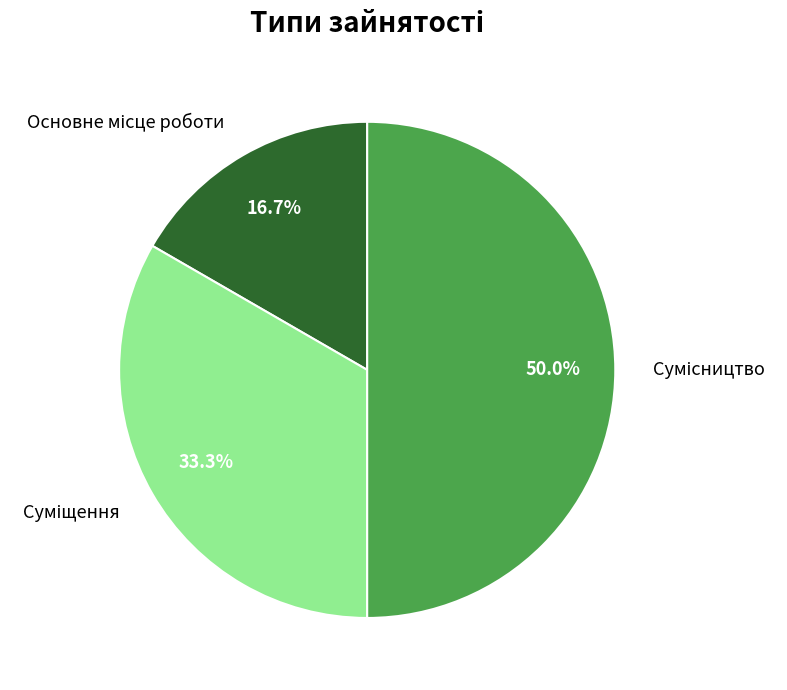

Which category has the smallest portion of the pie?

Основне місце роботи